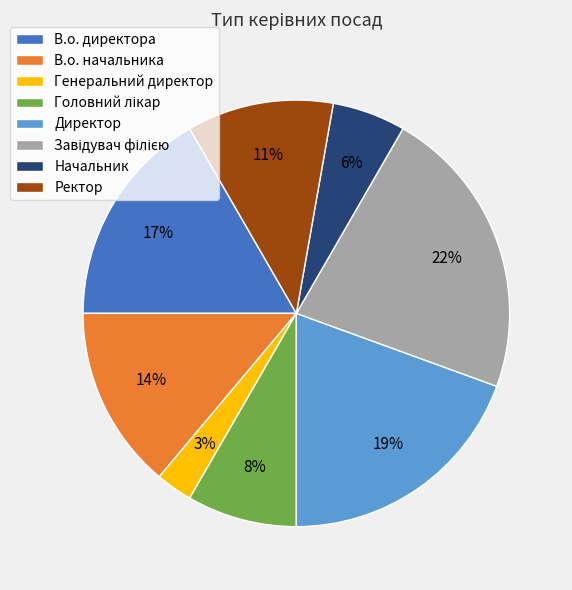

To the nearest percent, what portion does Начальник represent?

6%